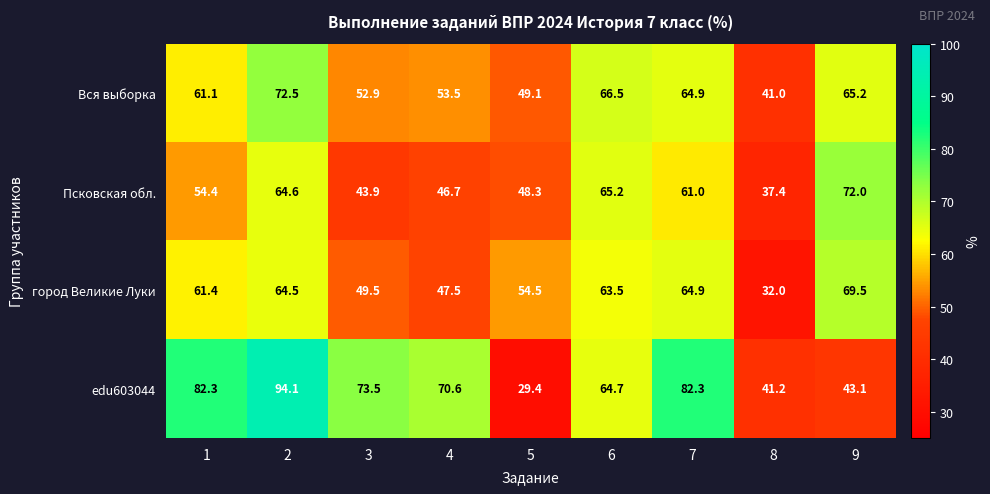

Rank the series by their average value, from highest to lowest.

edu603044, Вся выборка, город Великие Луки, Псковская обл.